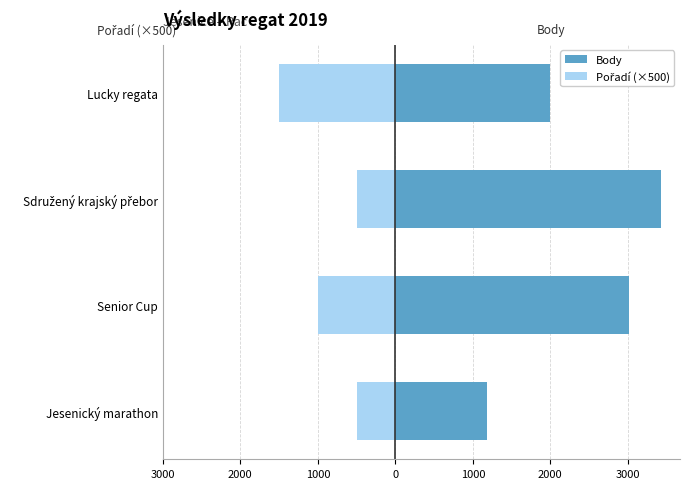

What is the difference between the Pořadí (×500) values at Lucky regata and Senior Cup?

500